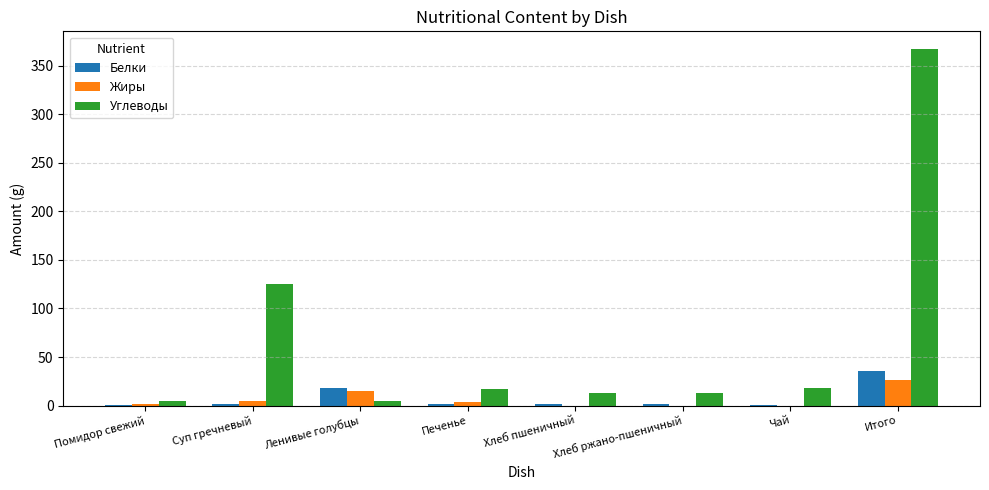

Which series changed the most between Печенье and Итого?

Углеводы